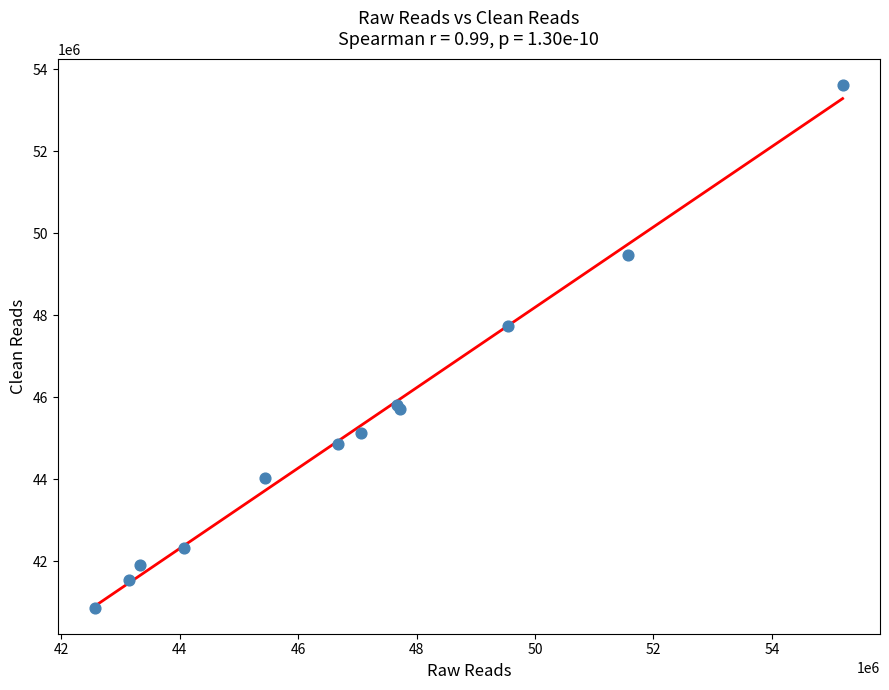

What Y value in the scatter plot is closest to 47243319?

47738916